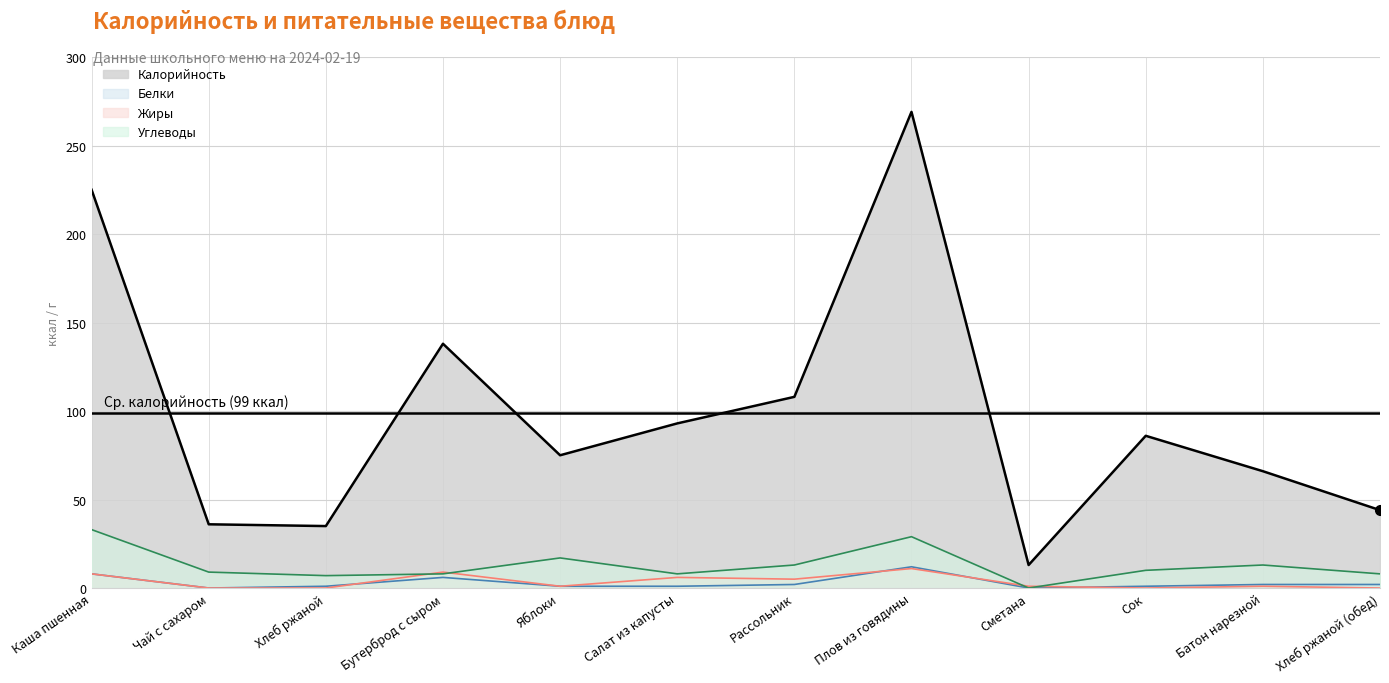

Reading left to right, extract all data points from this chart.

Калорийность: 225	36	35	138	75	93	108	269	13	86	66	44
Белки: 8	0	1	6	1	1	2	12	0	1	2	2
Жиры: 8	0	0	9	1	6	5	11	1	0	1	0
Углеводы: 33	9	7	8	17	8	13	29	0	10	13	8